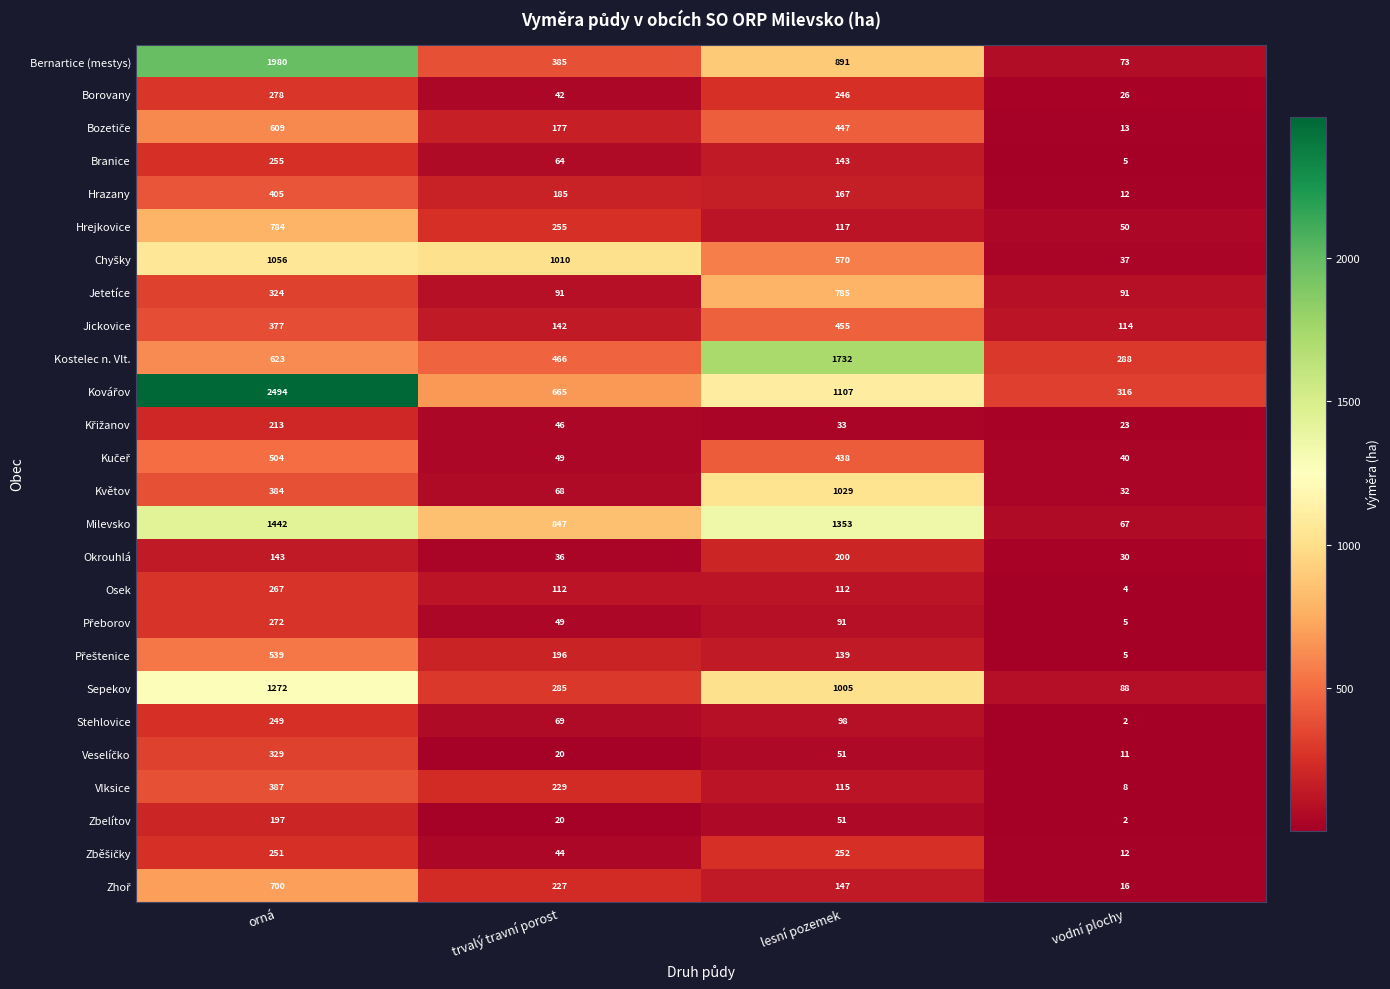

What is the difference between the highest and lowest values at trvalý travní porost?

990